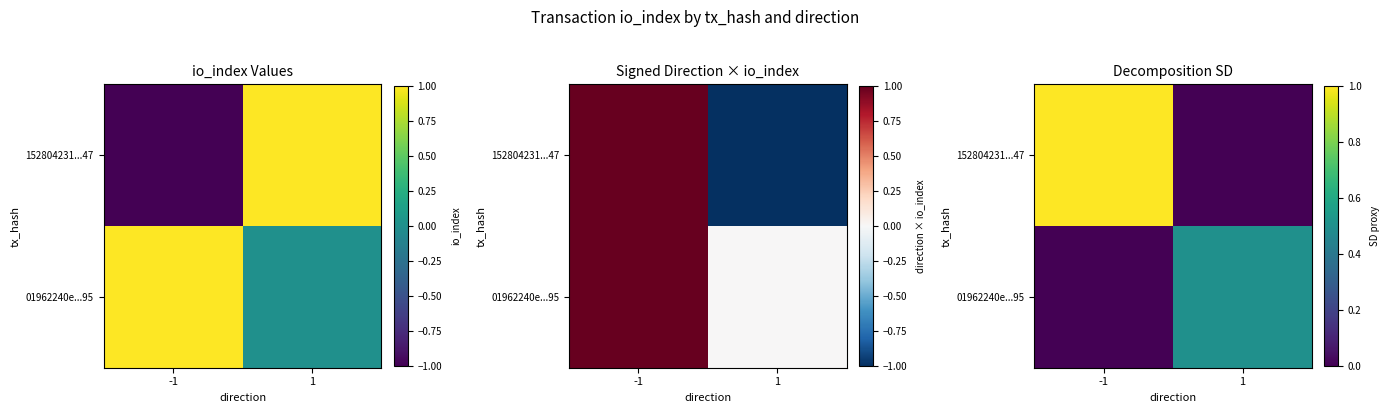

Rank the categories by 01962240e...95 value from lowest to highest.

-1, 1